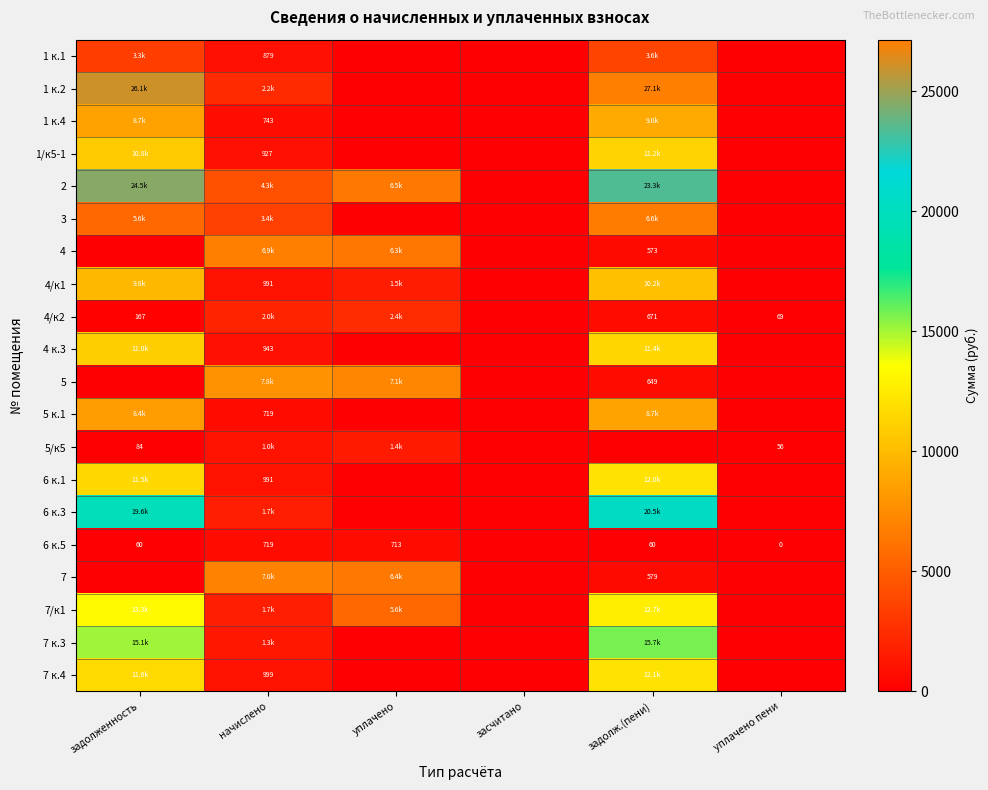

List the series in order of their peak value, lowest first.

6 к.5, 5/к5, 4/к2, 1 к.1, 3, 4, 7, 5, 5 к.1, 1 к.4, 4/к1, 1/к5-1, 4 к.3, 6 к.1, 7 к.4, 7/к1, 7 к.3, 6 к.3, 2, 1 к.2